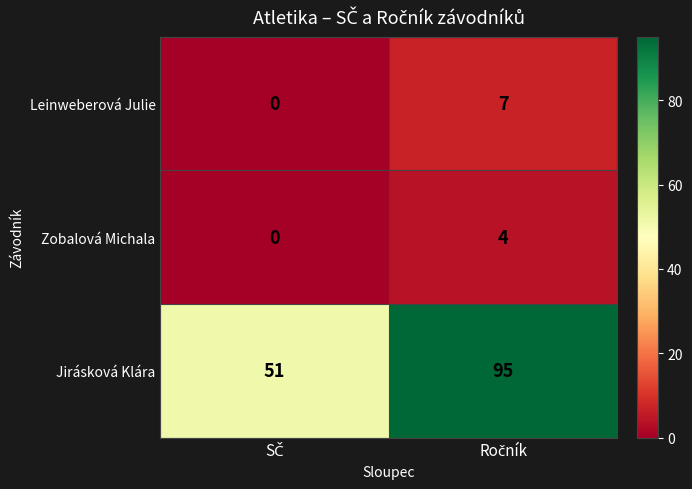

Rank the series by their maximum value, from highest to lowest.

Jirásková Klára, Leinweberová Julie, Zobalová Michala